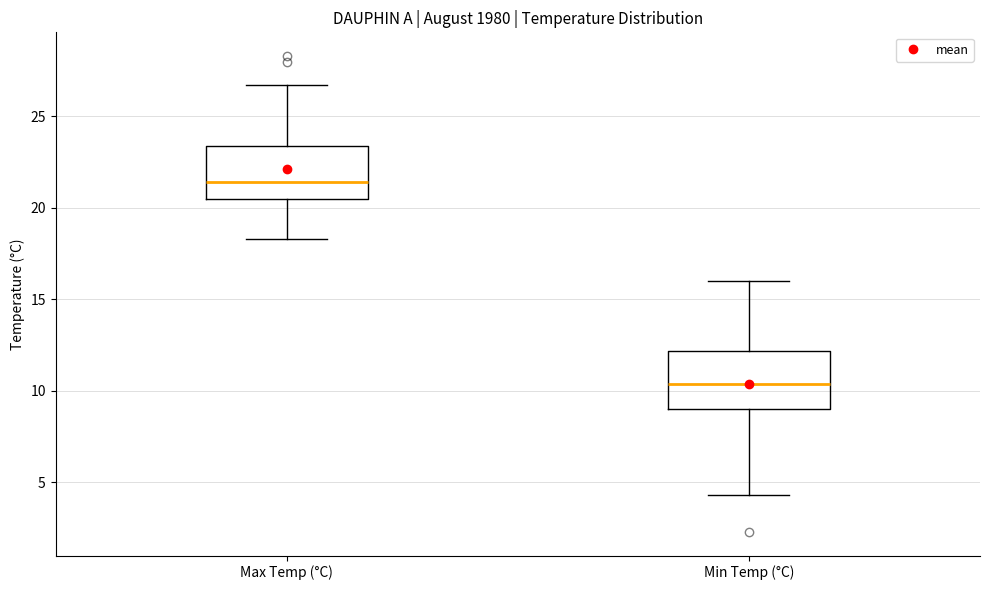

Reading left to right, transcribe this box plot: for each box, give where its median line is, the range the box spans, and where its two whiskers end, as read against the y-axis. The values are not printed on the chart, so give them approximately, as read against the axis.

Max Temp (°C): median 21.5, box 20.5 to 23.5, whiskers 18.5 to 26.5
Min Temp (°C): median 10.5, box 9.0 to 12.0, whiskers 4.5 to 16.0